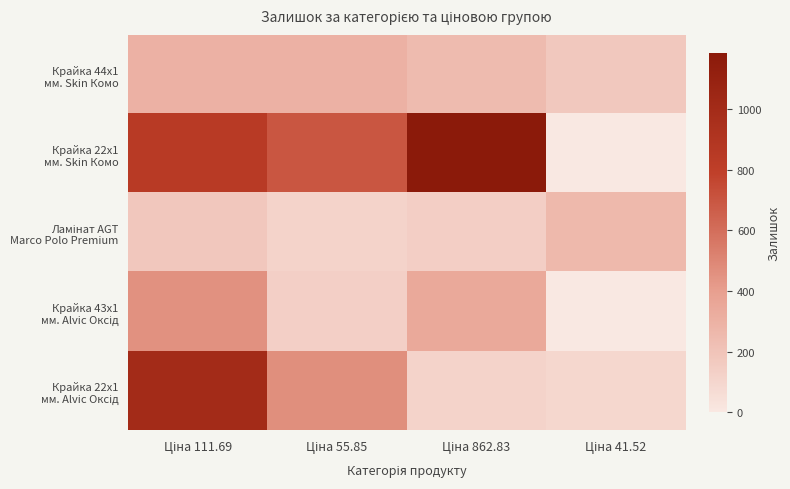

Which category has the lowest value across all series?

Ціна 41.52